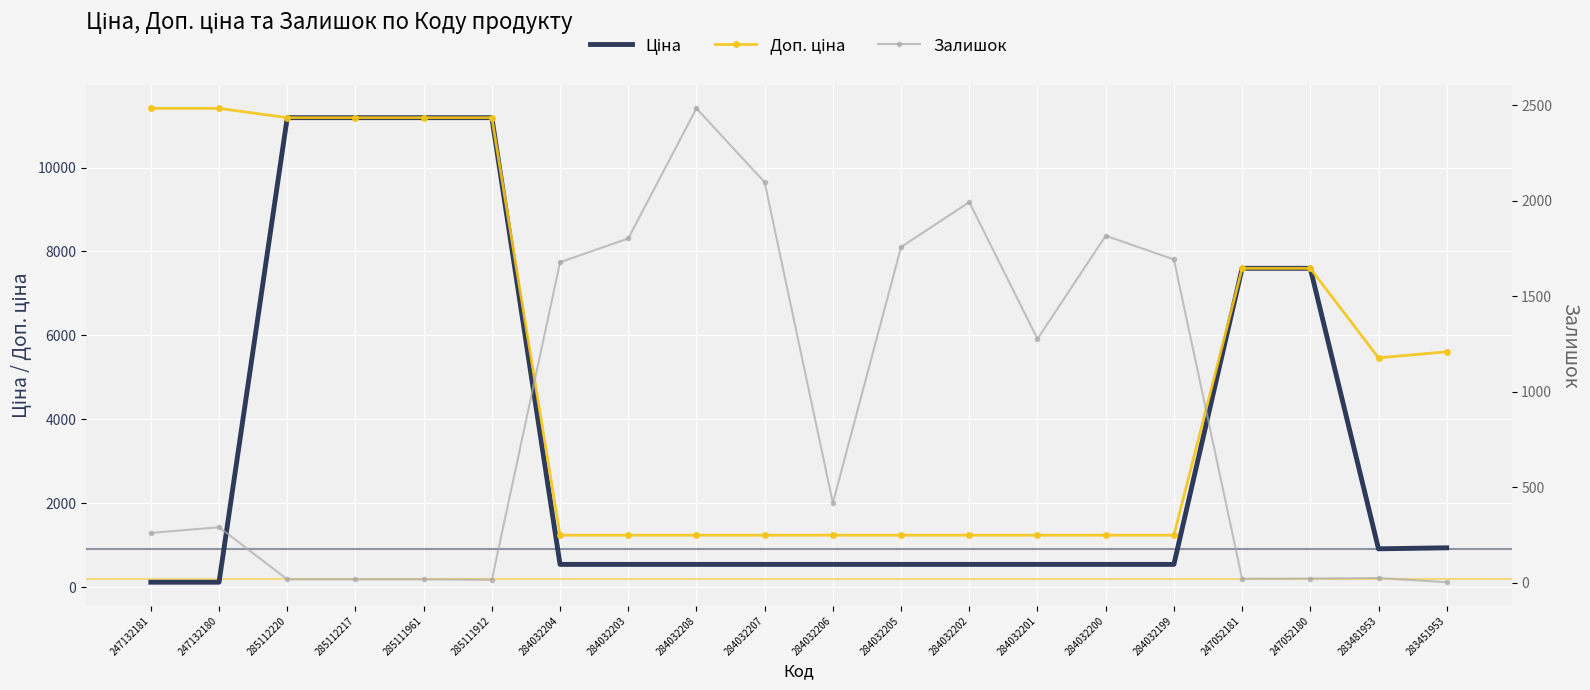

Between 247052180 and 285112217, which is larger?

285112217